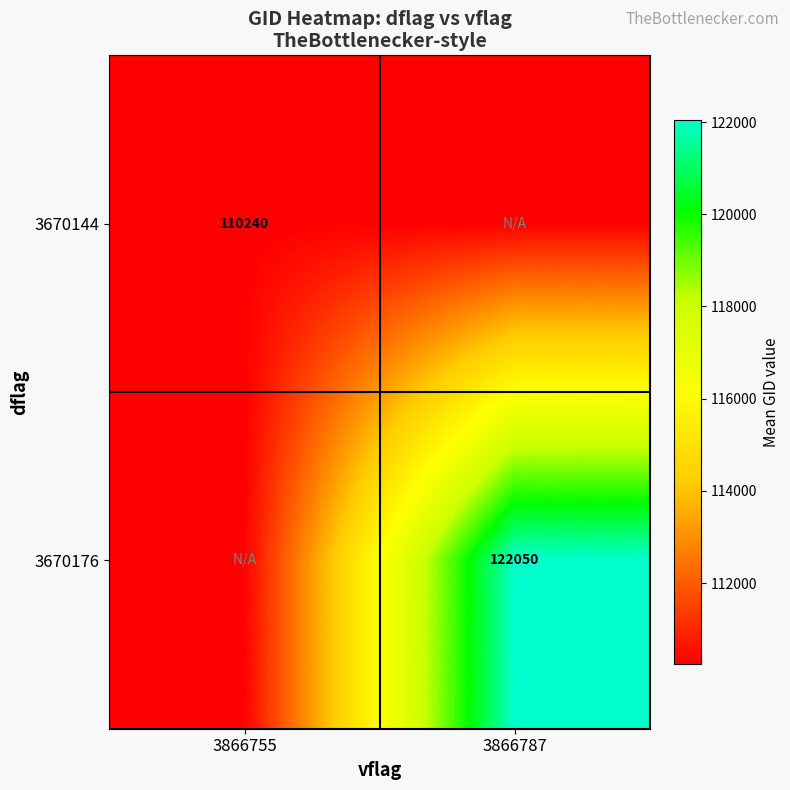

Is the value of 3670144 at 3866755 greater than the value of 3670176 at 3866787?

No